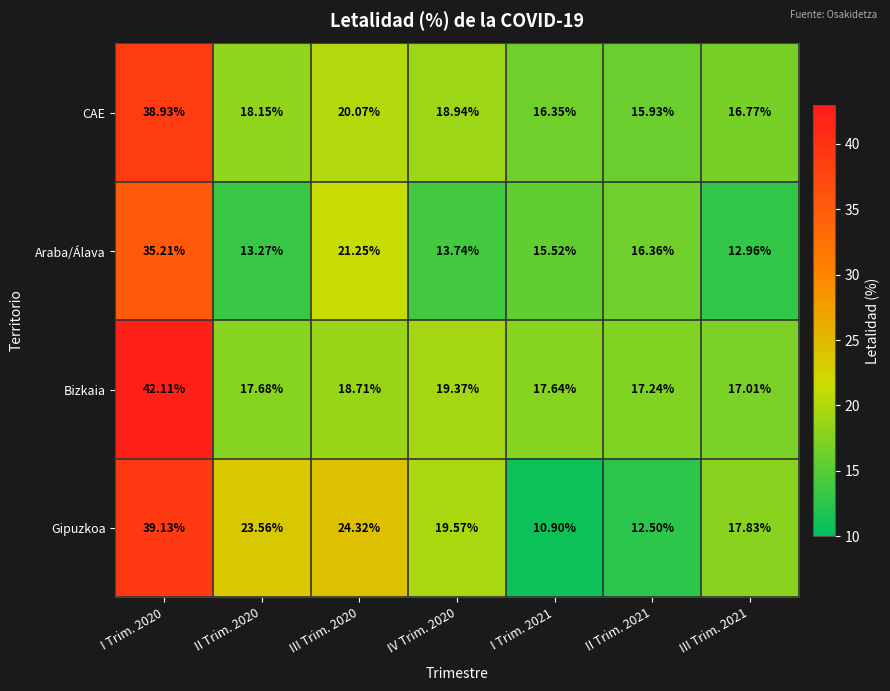

Which series changed the most between I Trim. 2020 and III Trim. 2020?

Bizkaia